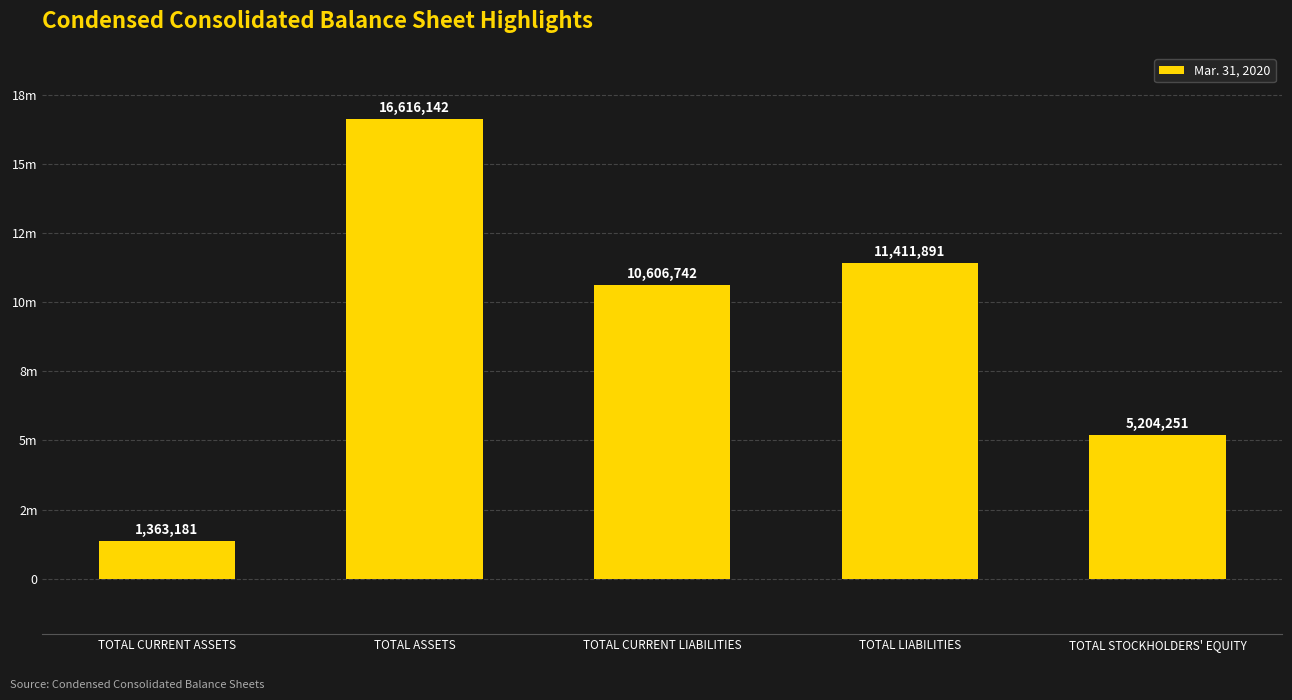

What is the sum of the values at TOTAL STOCKHOLDERS' EQUITY and TOTAL LIABILITIES?

16616142